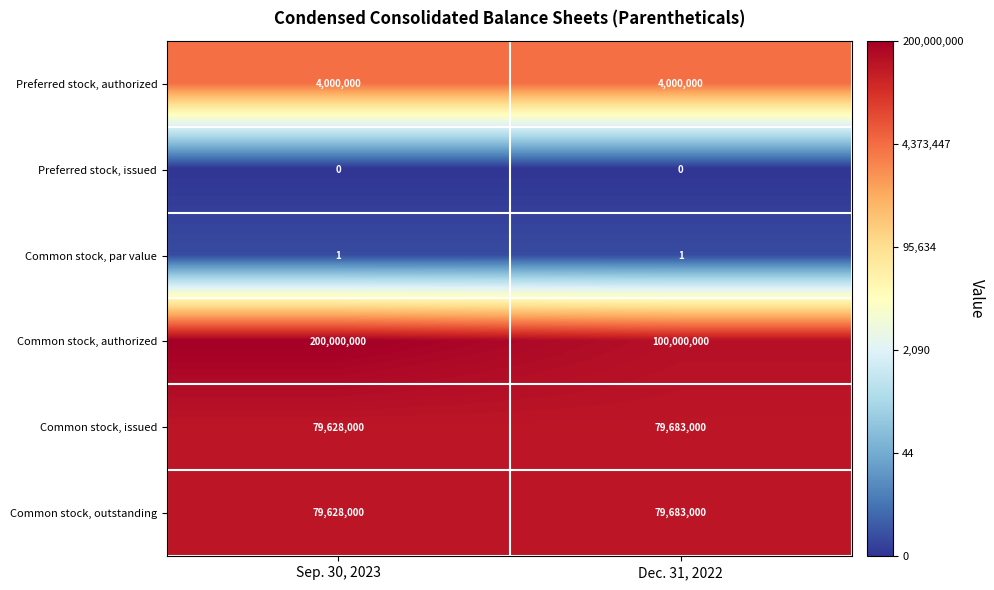

The value of Common stock, authorized at Sep. 30, 2023 is 200000000. True or false?

True